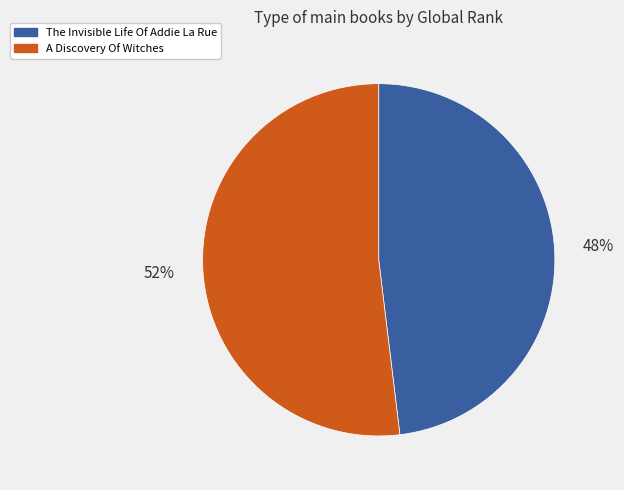

Is it true that The Invisible Life Of Addie La Rue is 33% of the pie?

False